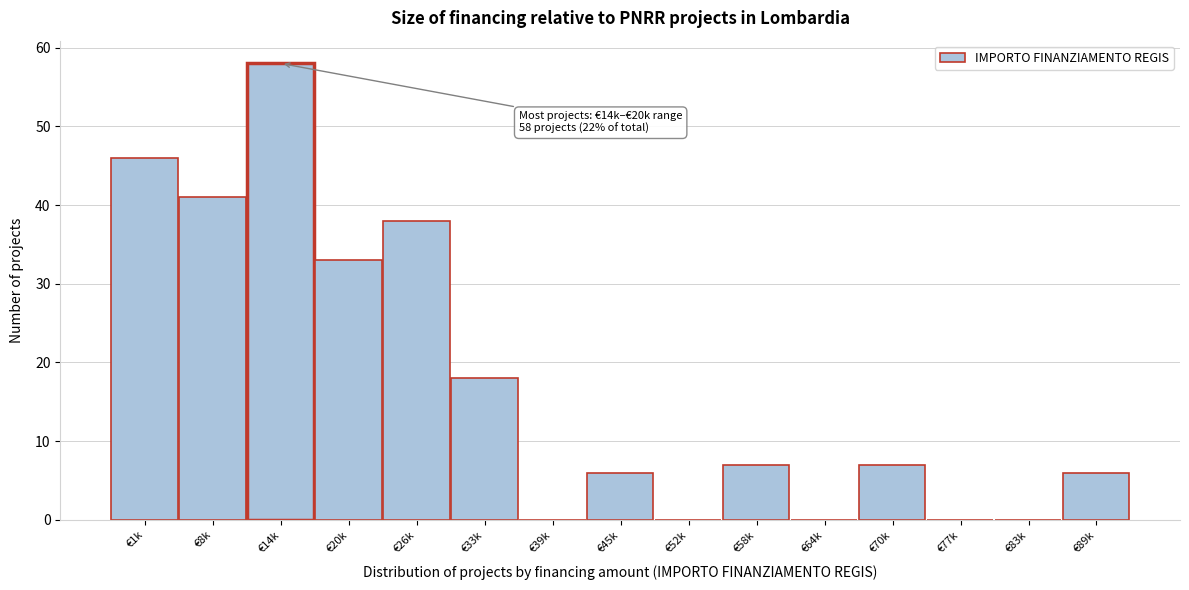

Reading left to right, list all the values displayed in this chart.

€1k=46	€8k=41	€14k=58	€20k=33	€26k=38	€33k=18	€39k=0	€45k=6	€52k=0	€58k=7	€64k=0	€70k=7	€77k=0	€83k=0	€89k=6